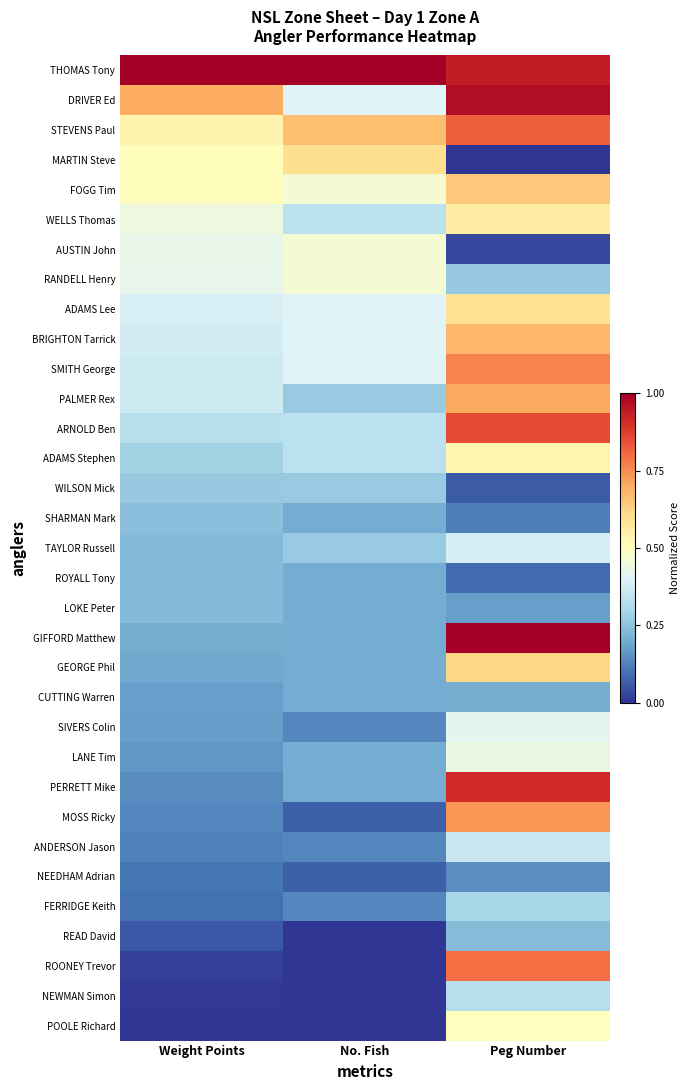

Between Peg Number and Weight Points, which is larger?

Weight Points